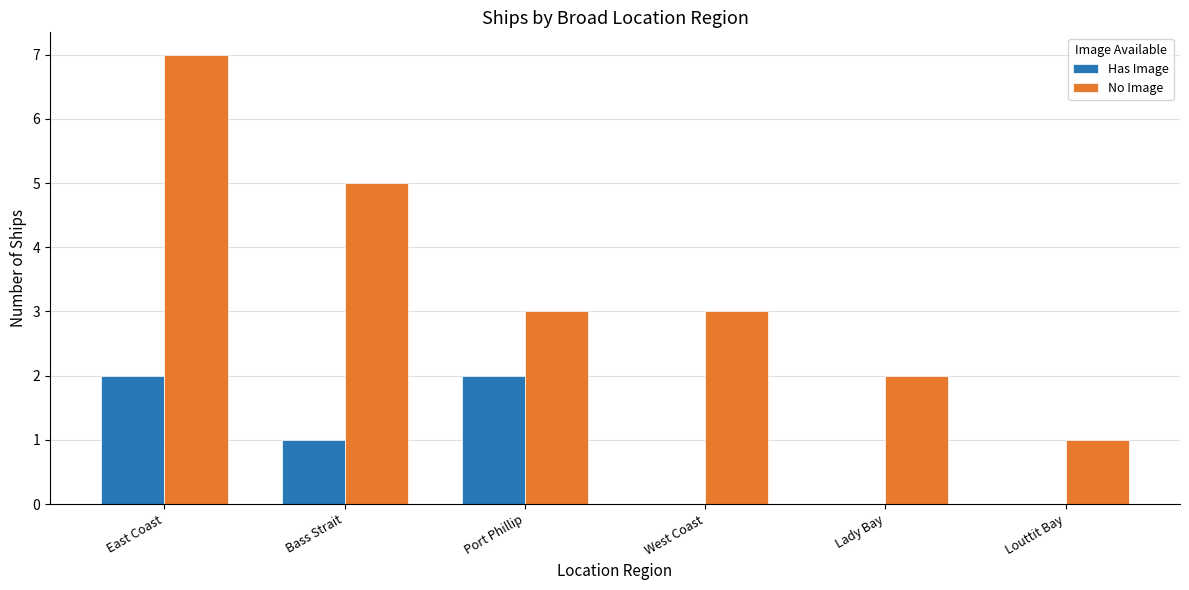

Is it true that No Image equals 7 at East Coast?

True